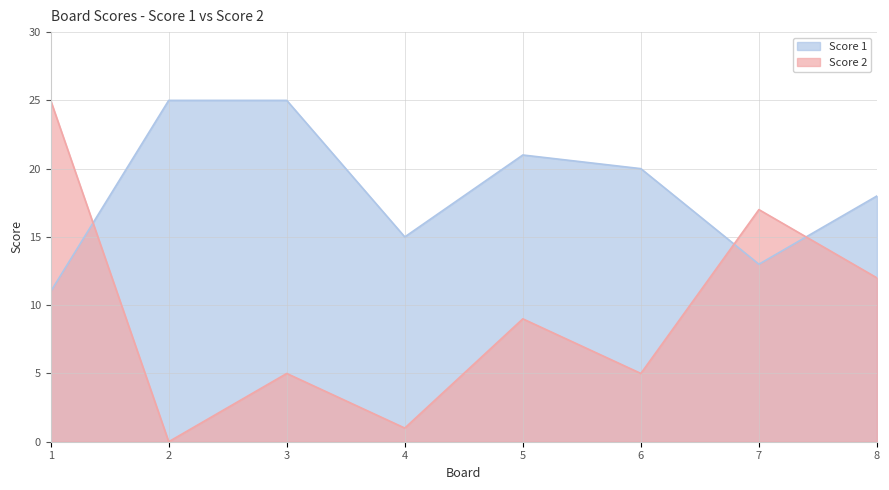

What is the value of the Score 2 point at the 1st from the left?

25